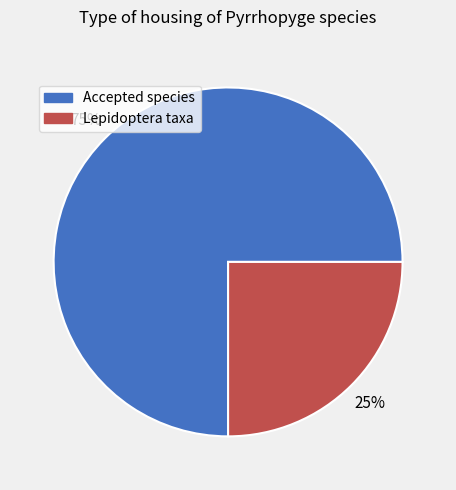

The Accepted species slice represents 63% of the pie. True or false?

False